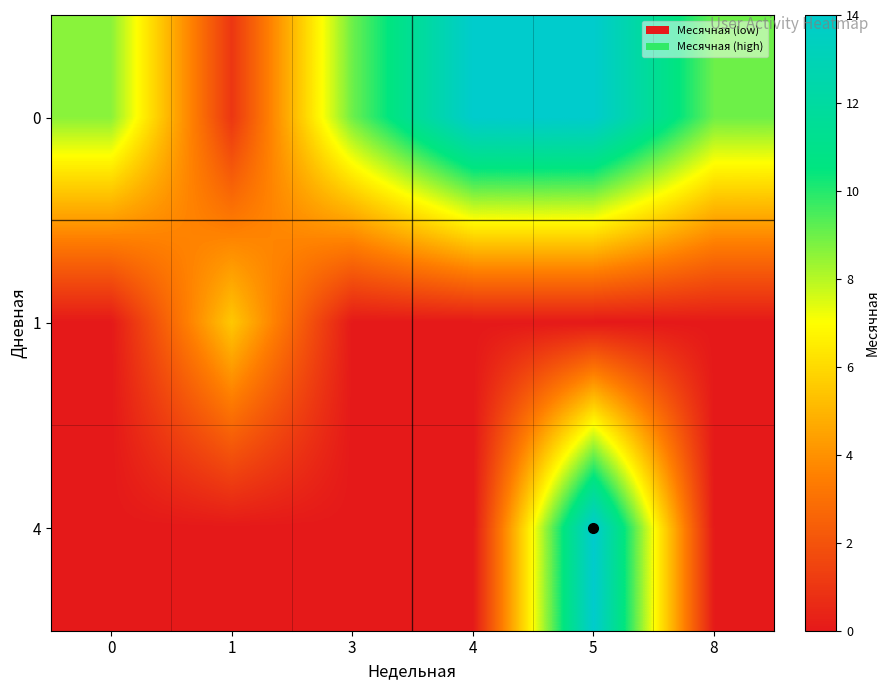

Which has a higher value, 4 or 1?

4